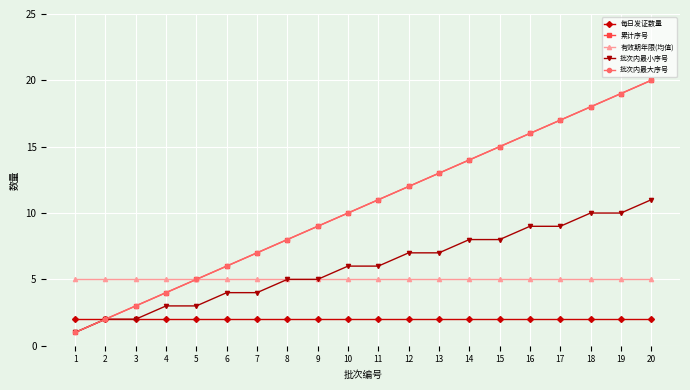

What is the spread (max minus min) of values at 3?

3